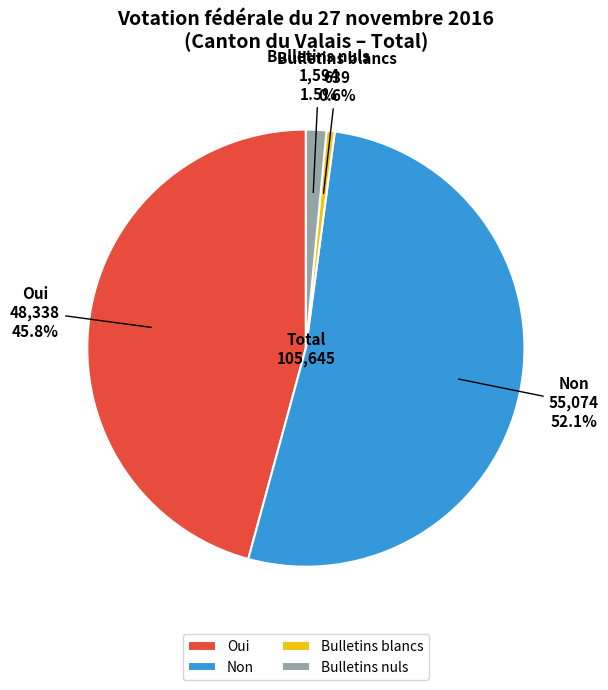

To the nearest percent, what is the average slice percentage?

25%